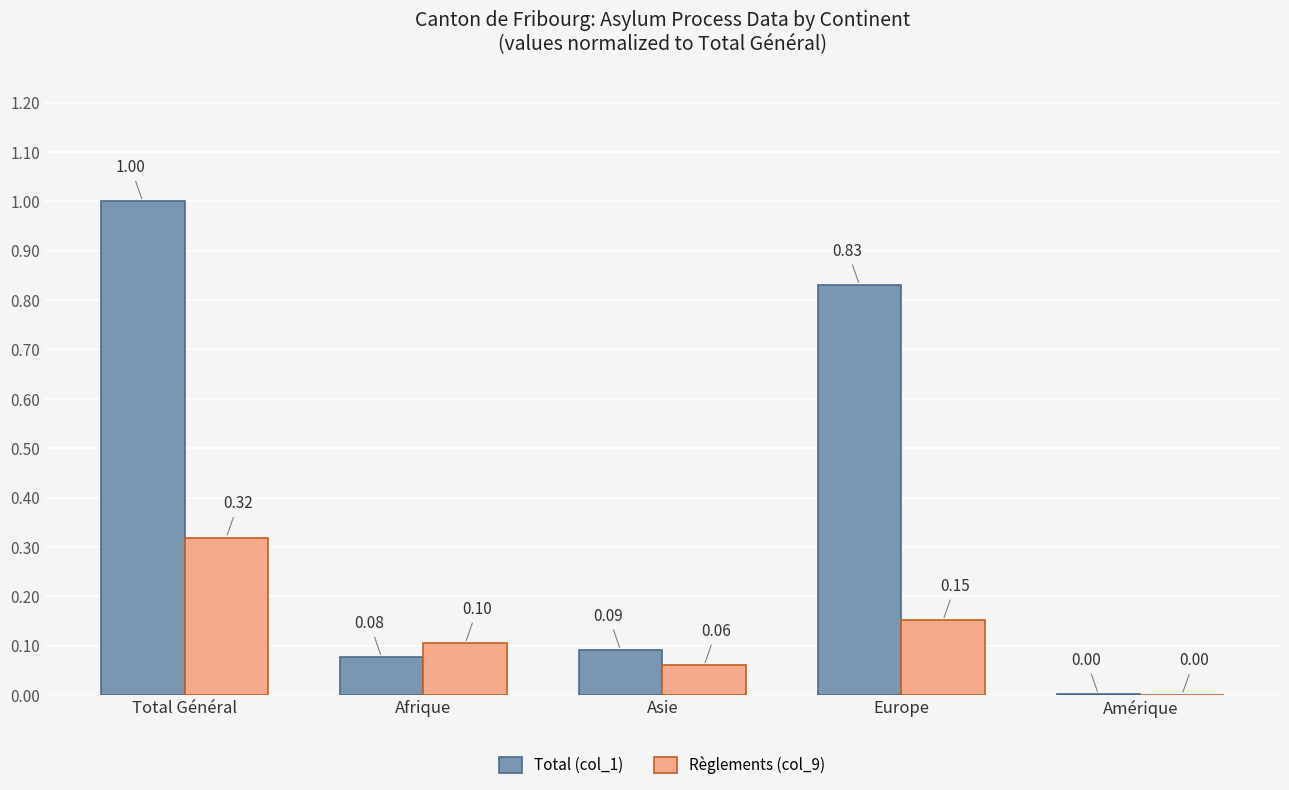

What is the average value of the Total (col_1) series?

0.4